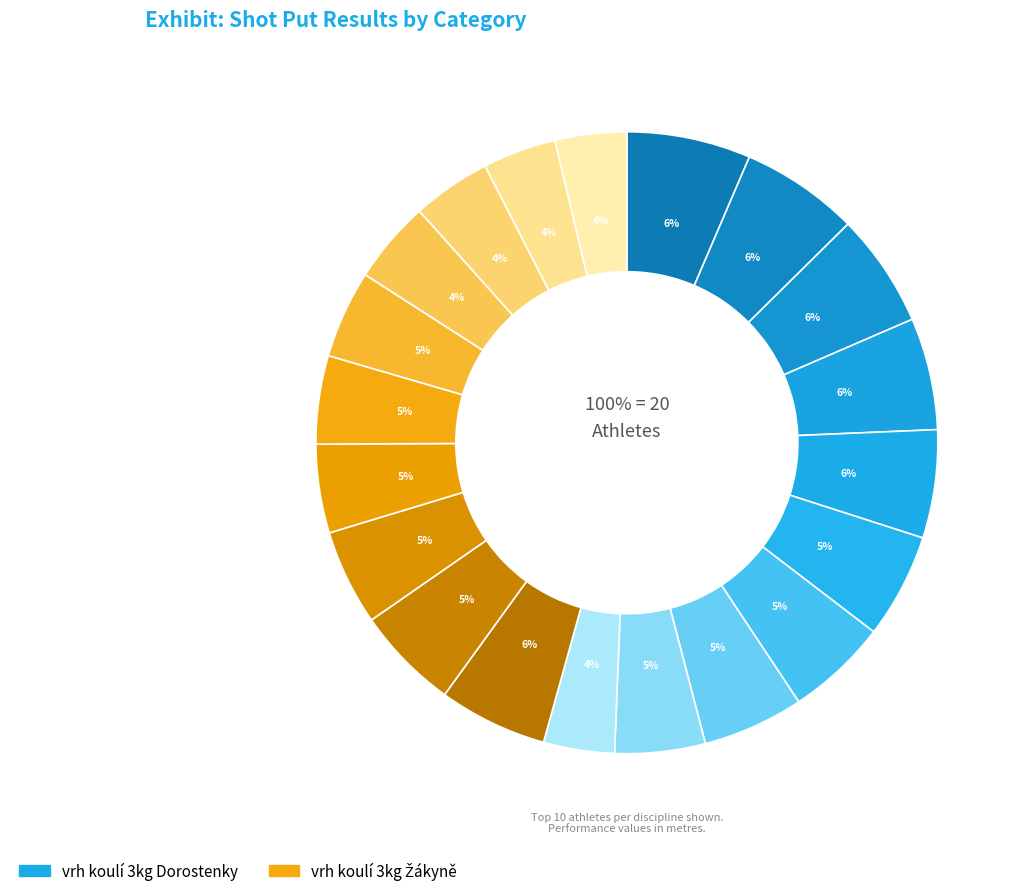

What is the largest slice in the pie chart?

Zbraňková Kristýna